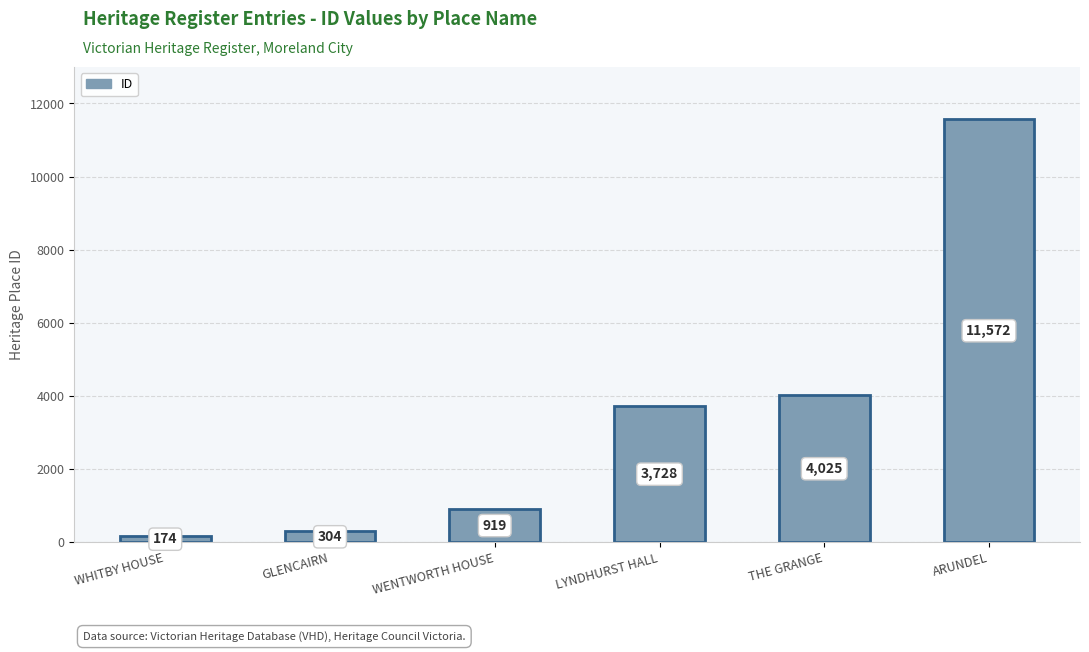

At which label is the value closest to 5873?

THE GRANGE